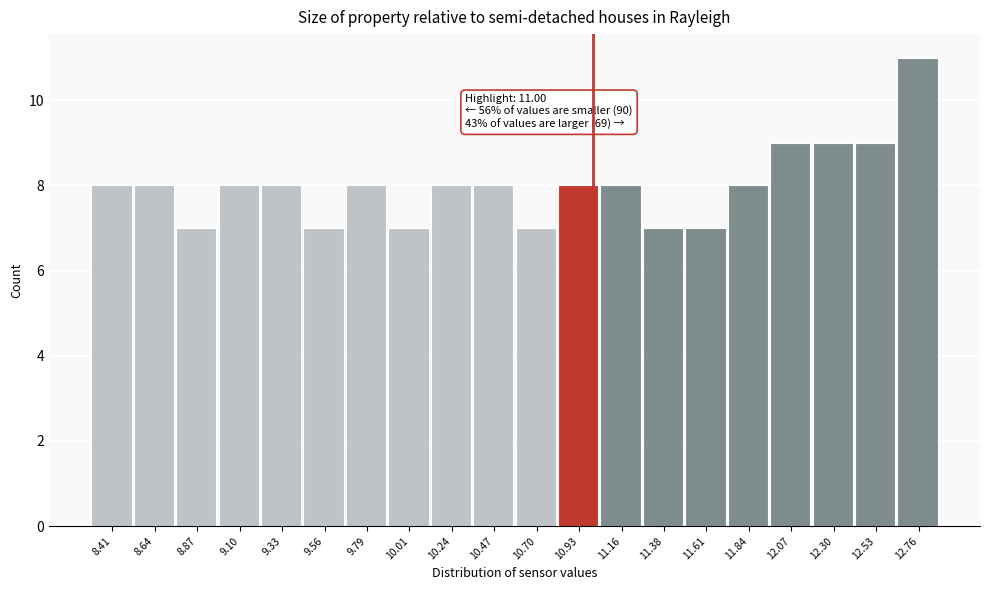

Over which range of the x-axis is the bar tallest?

12.65 to 12.85